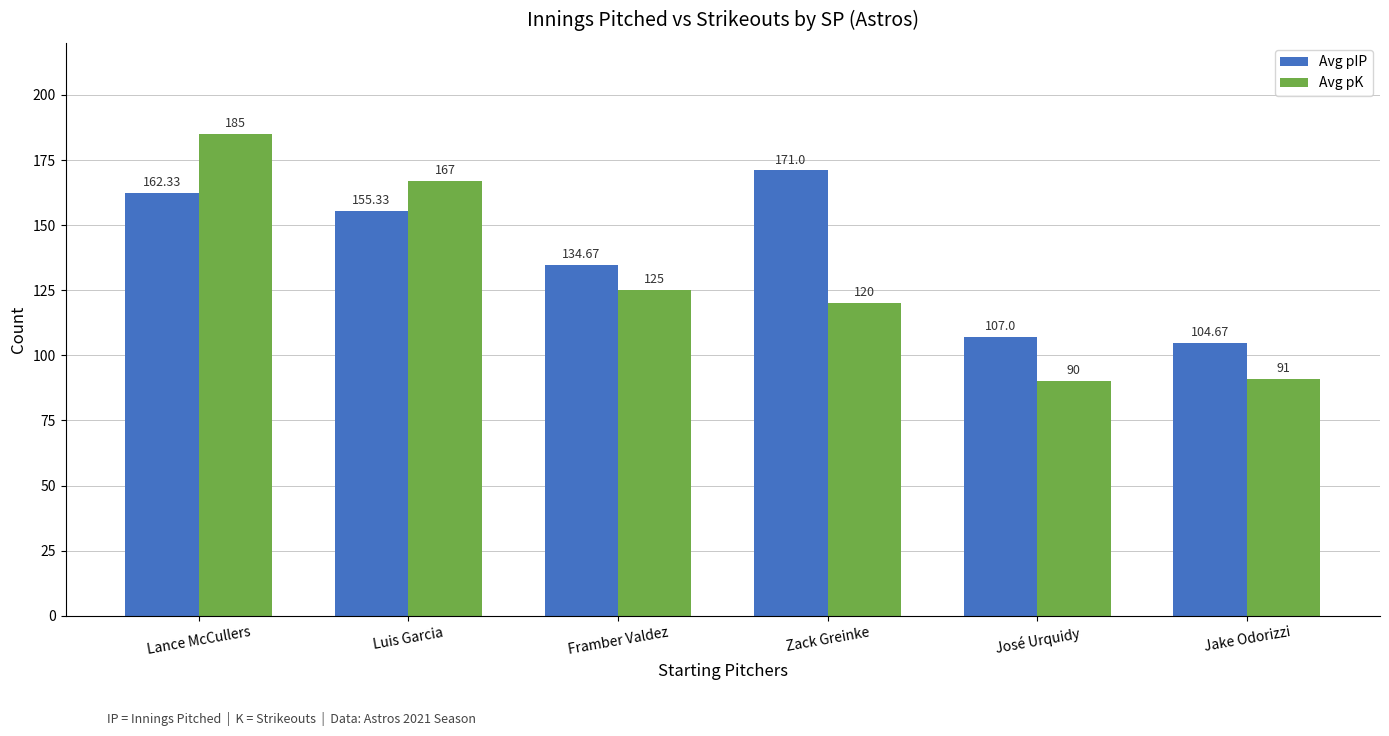

Reading left to right, what are all the values shown in this chart?

Avg pIP: 162.3	155.3	134.7	171.0	107.0	104.7
Avg pK: 185.0	167.0	125.0	120.0	90.0	91.0